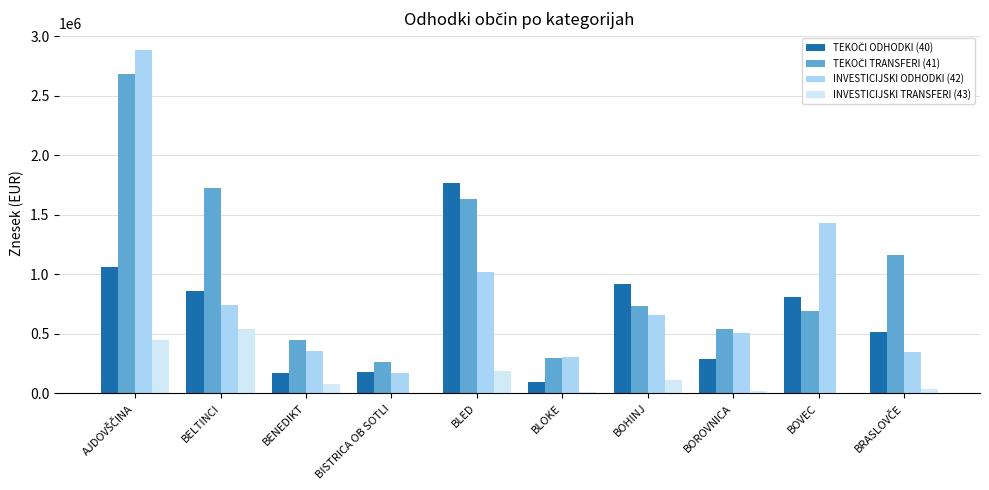

Is the value of INVESTICIJSKI TRANSFERI (43) at BOVEC greater than the value of INVESTICIJSKI ODHODKI (42) at BENEDIKT?

No